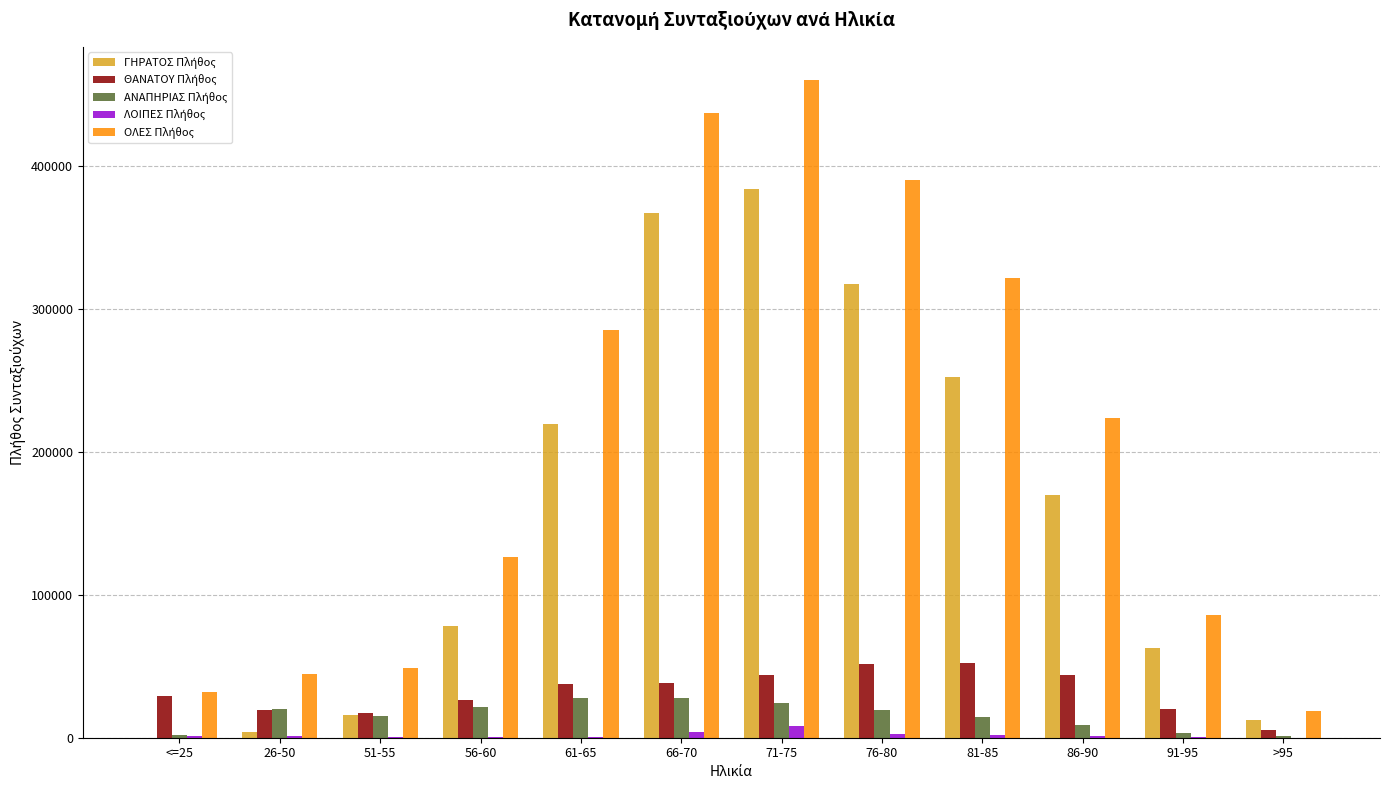

What is the greatest value displayed?

460256